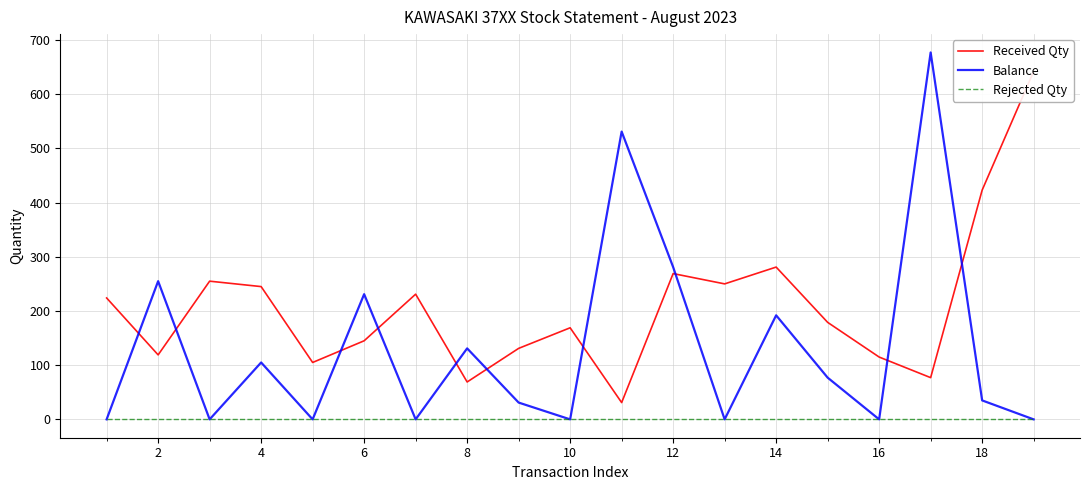

Reading left to right, list all the values displayed in this chart.

Received Qty: 224	119	255	245	105	145	231	69	131	169	31	269	250	281	179	115	77	423	642
Balance: 0	255	0	105	0	231	0	131	31	0	531	281	0	192	77	0	677	35	0
Rejected Qty: 0	0	0	0	0	0	0	0	0	0	0	0	0	0	0	0	0	0	0